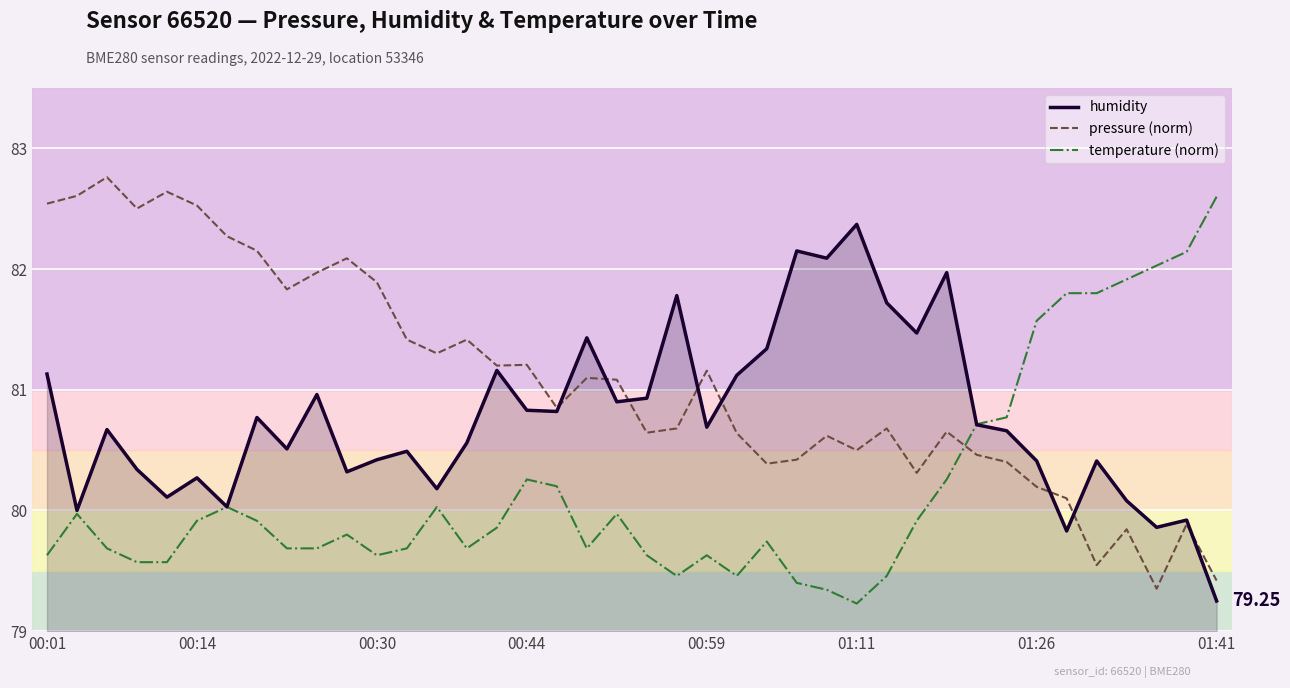

After their last crossing, which series has the higher values: temperature (norm) or pressure (norm)?

temperature (norm)